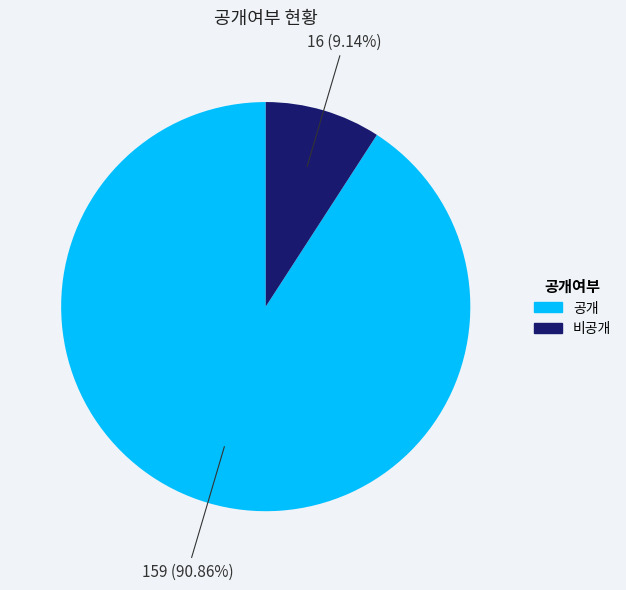

What is the smallest slice in the pie chart?

비공개